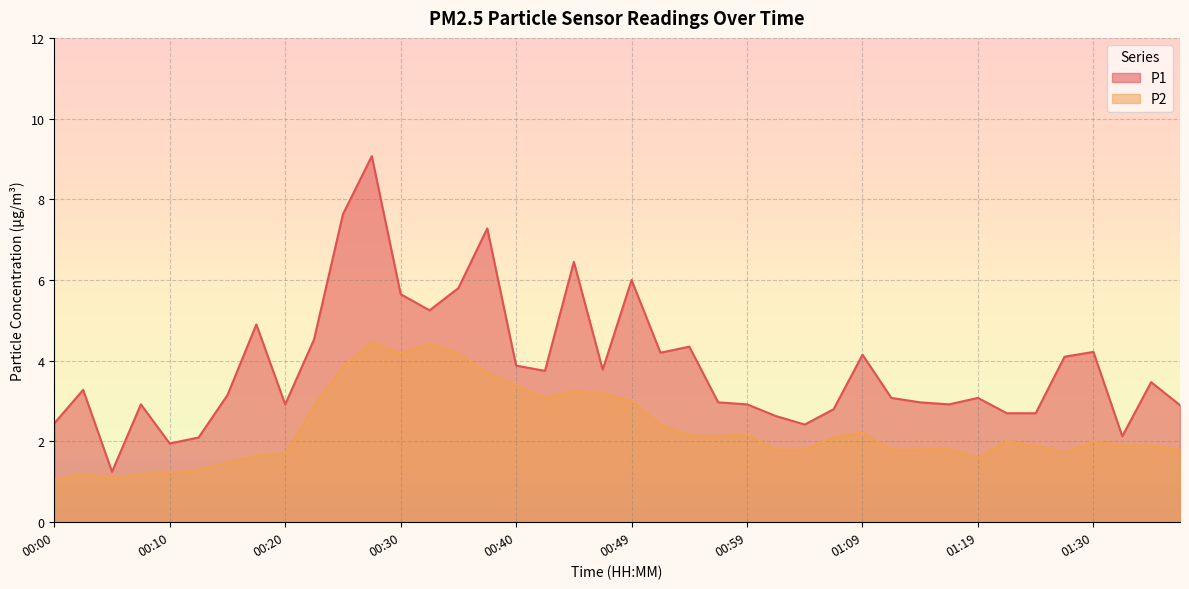

In P2, how many points are higher than both neighbors (excluding endpoints)?

9